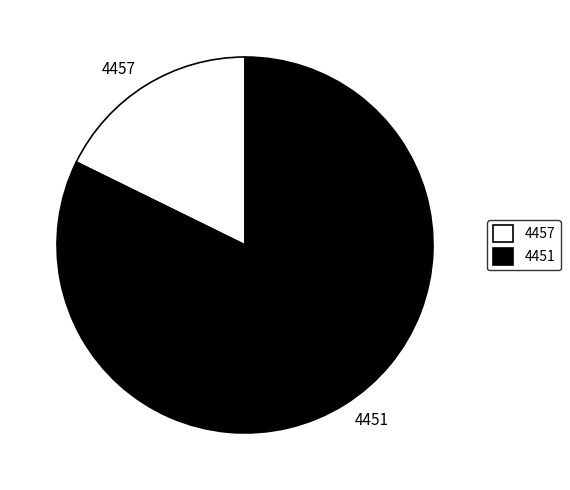

What is the smallest slice in the pie chart?

4457